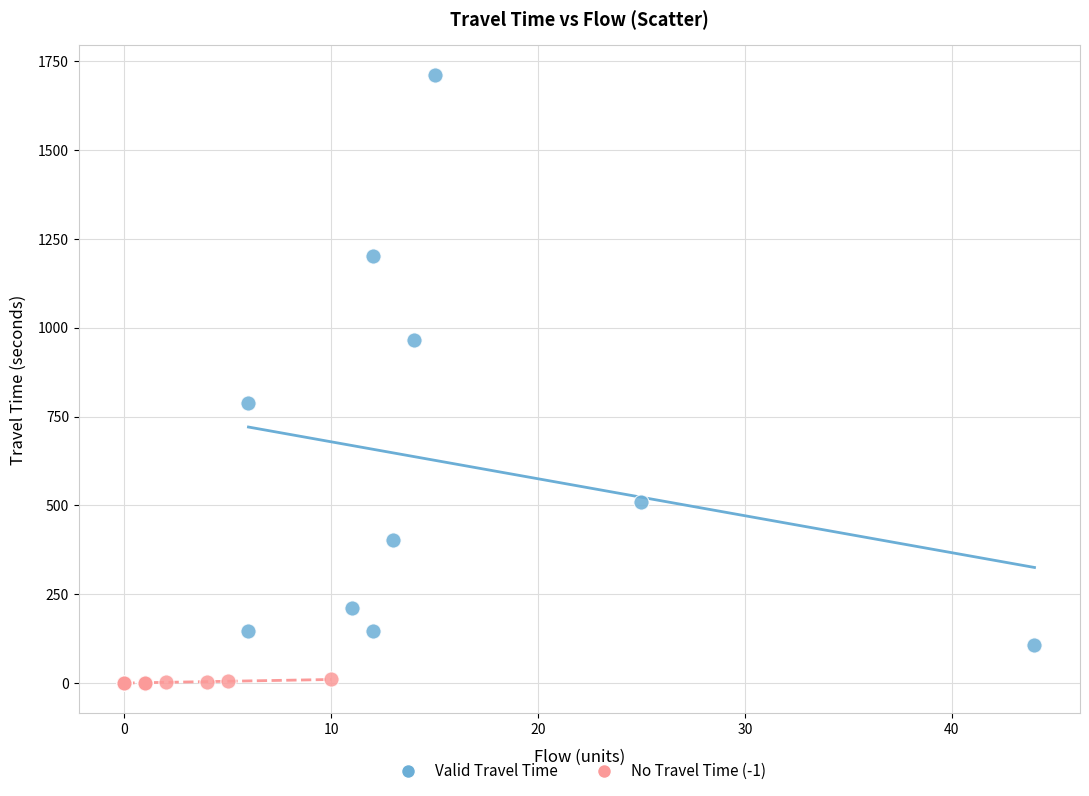

Which series reaches the minimum Y coordinate?

No Travel Time (-1)